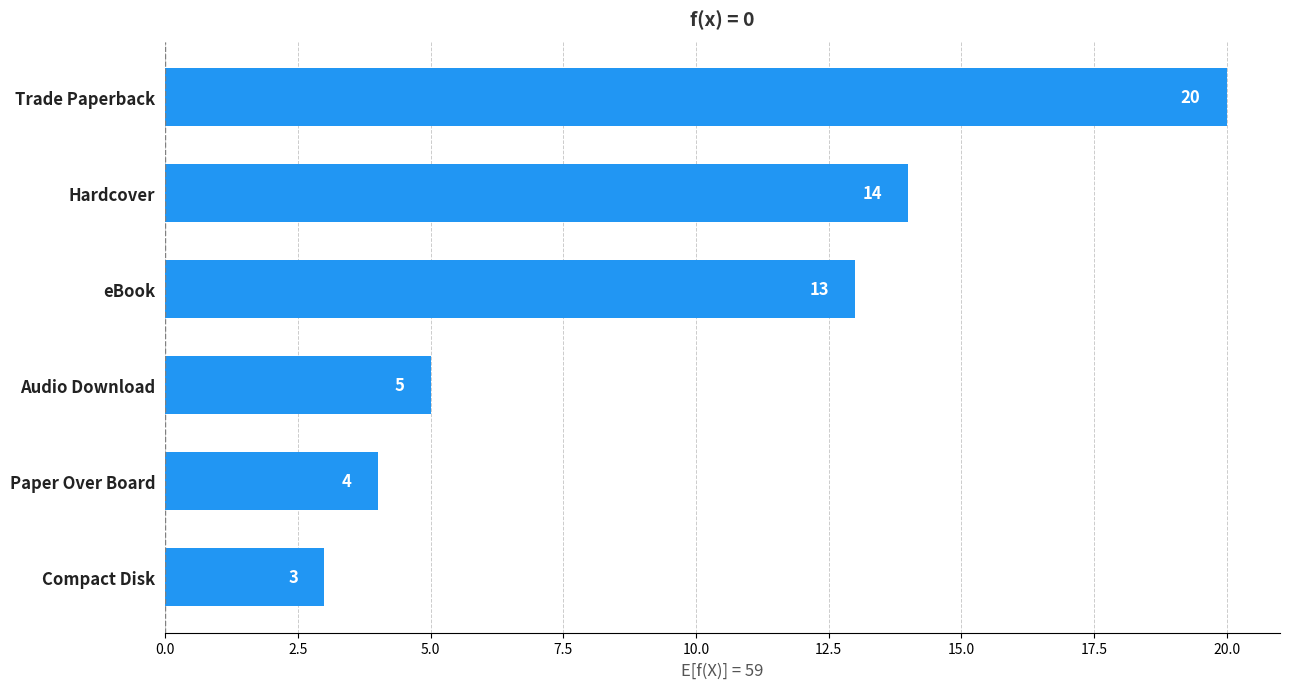

Rank the categories by value from highest to lowest.

Trade Paperback, Hardcover, eBook, Audio Download, Paper Over Board, Compact Disk